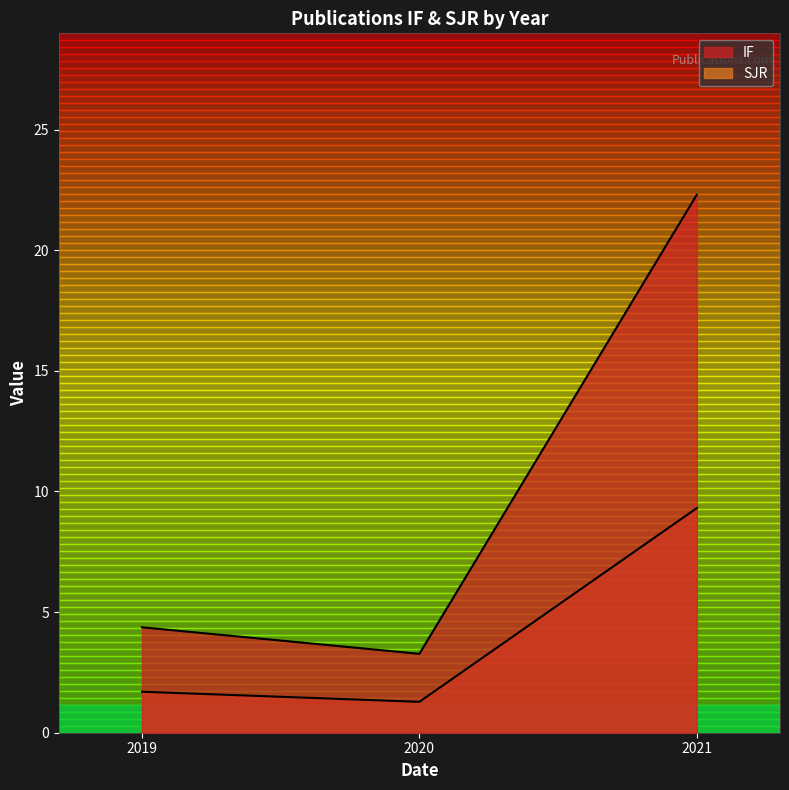

At which category is the sum across all series the highest?

2021